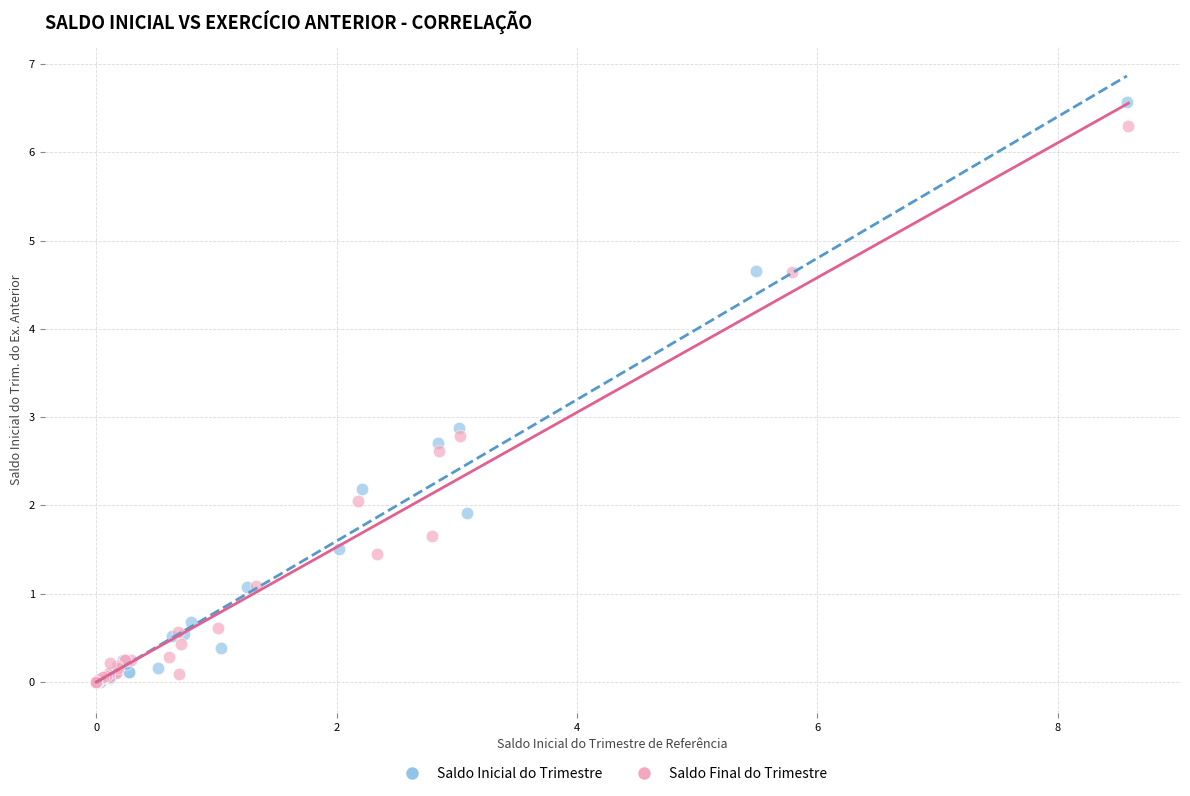

Which series has the largest Y range (max minus min)?

Saldo Inicial do Trimestre